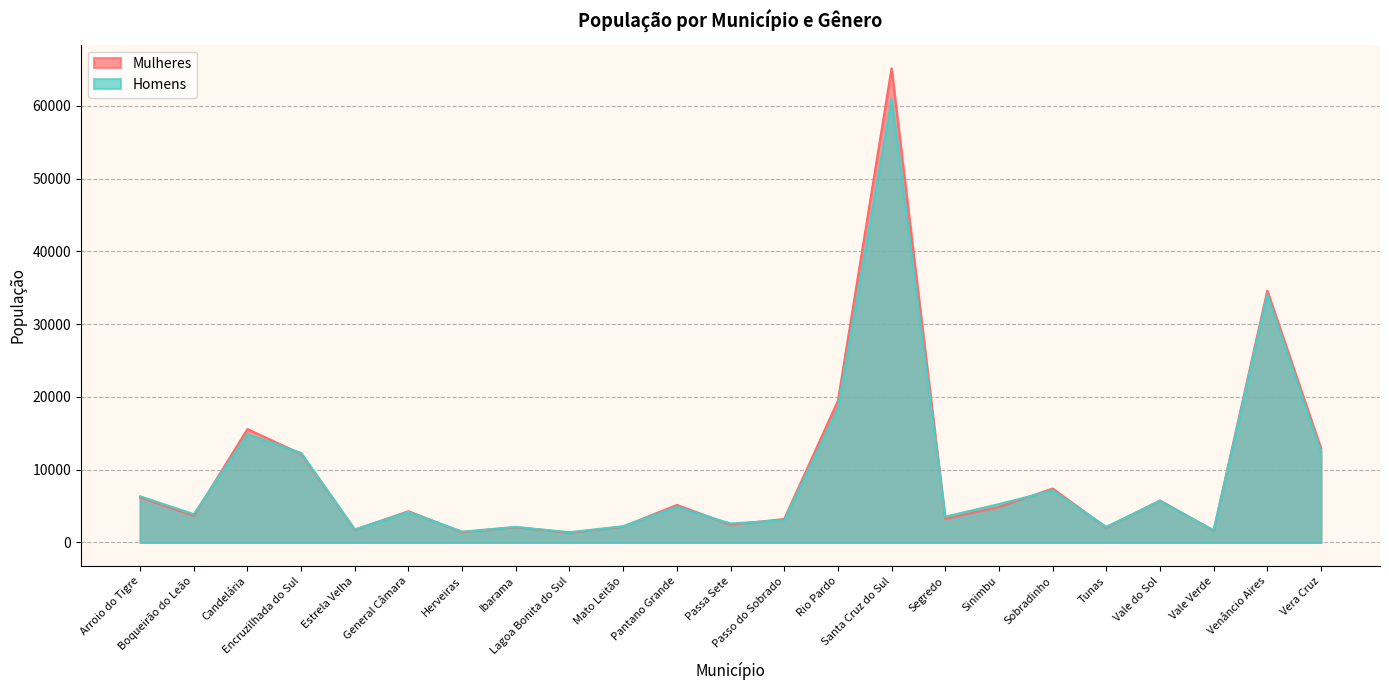

How many times do Homens and Mulheres cross each other?

13